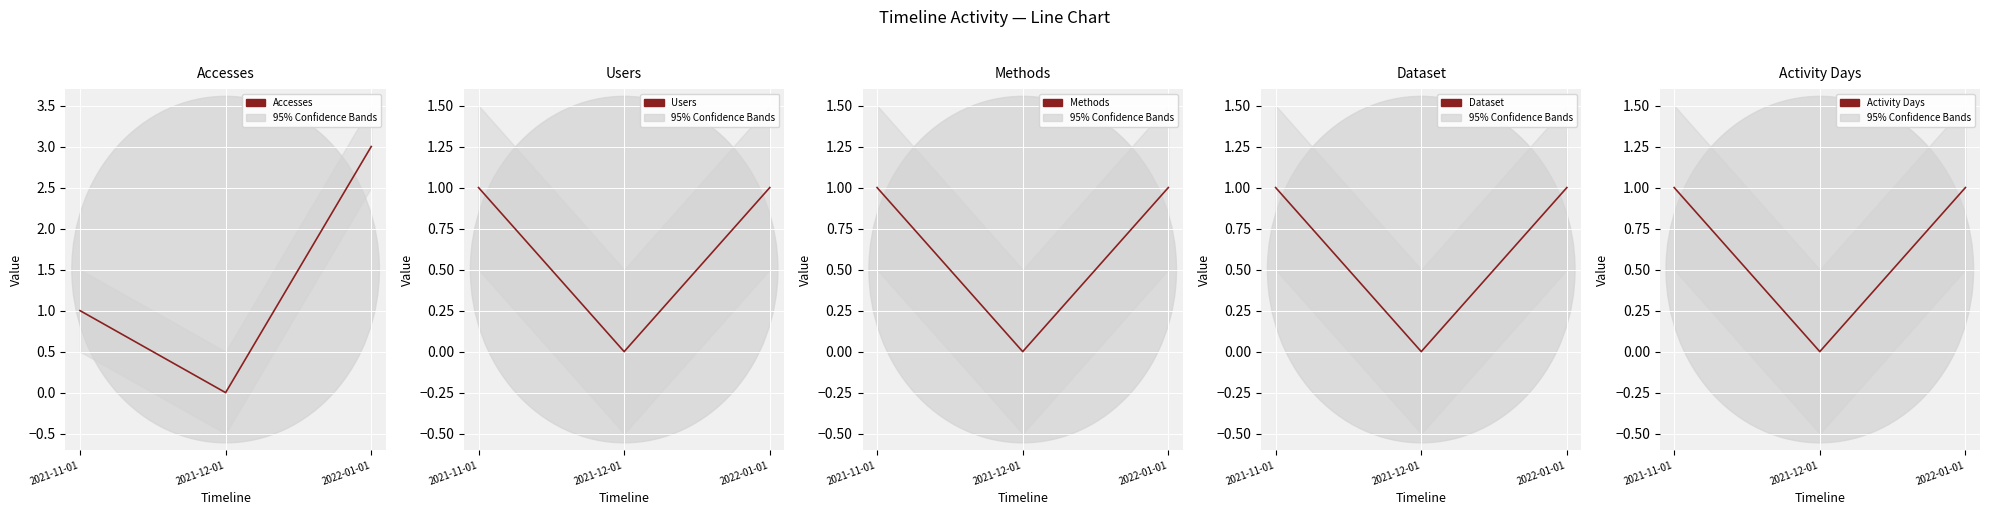

What is the value of the Accesses point at the 3rd from the left?

3